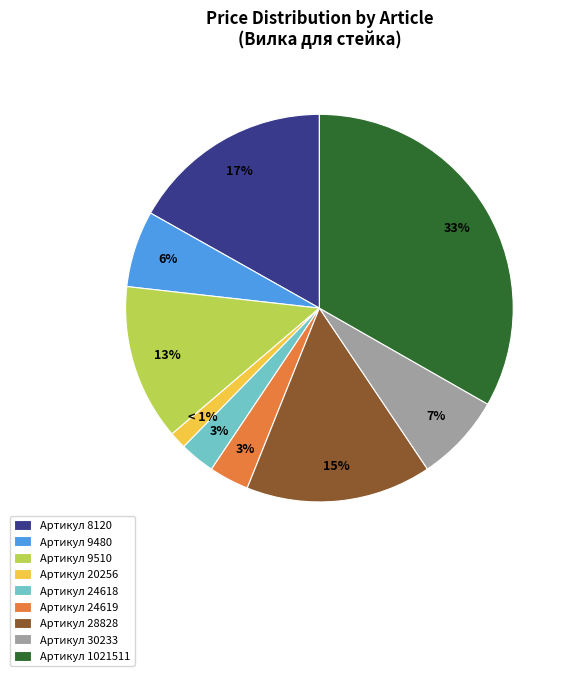

Is the sum of Артикул 9510 and Артикул 8120 greater than half?

No